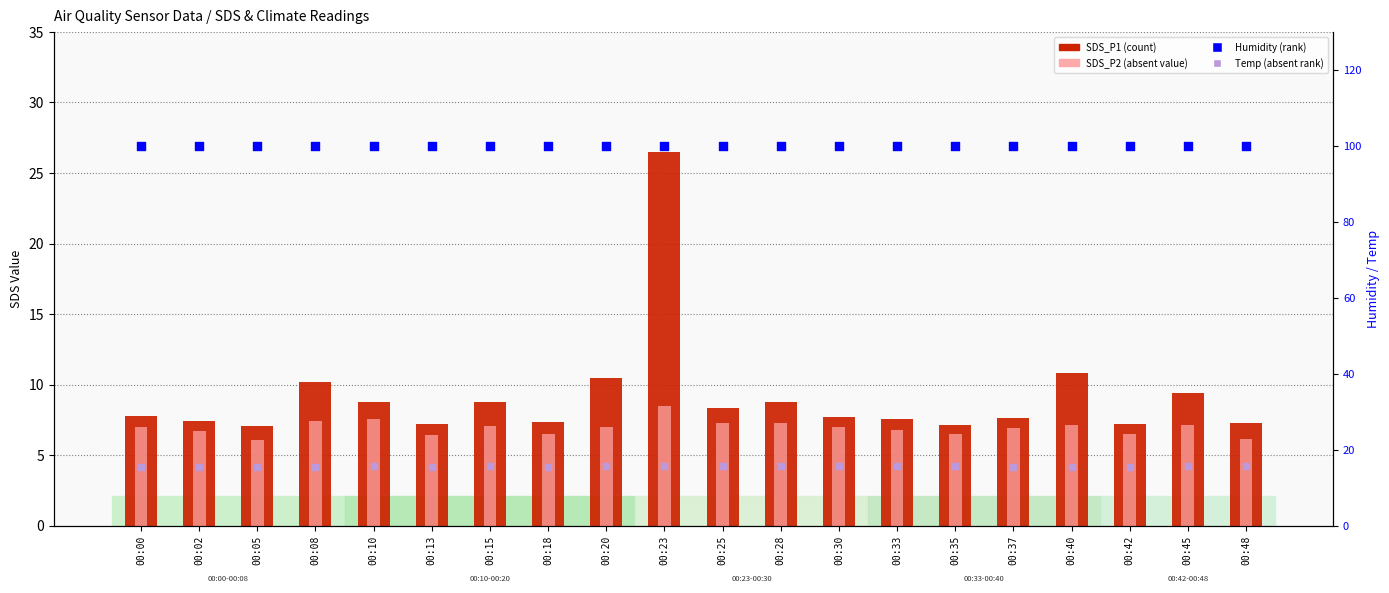

What are all the series names shown in the legend?

SDS_P1, SDS_P2, Humidity, Temp